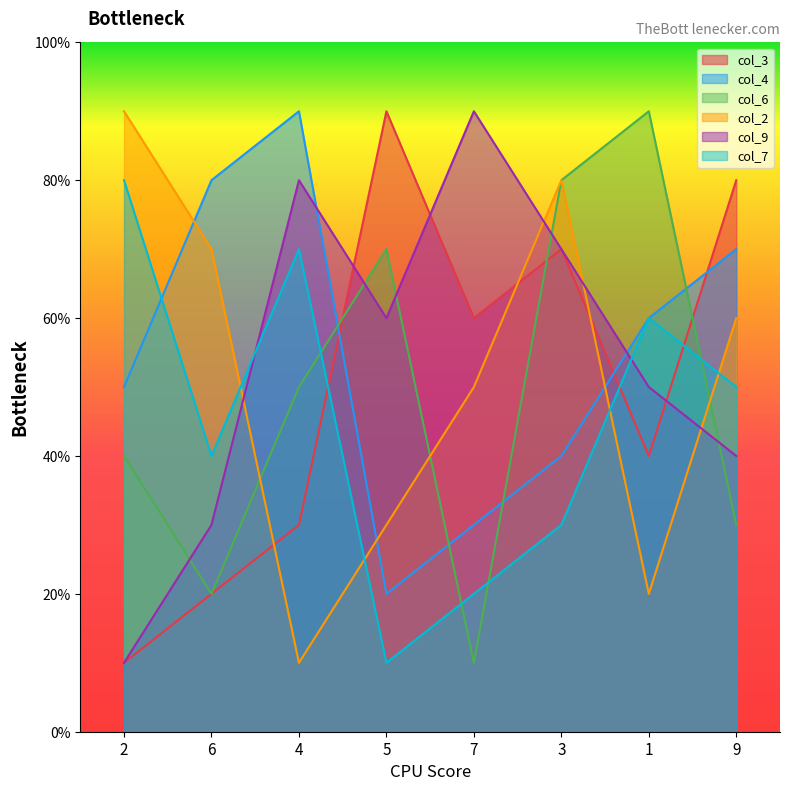

What is the label of the 11th point from the left?

6